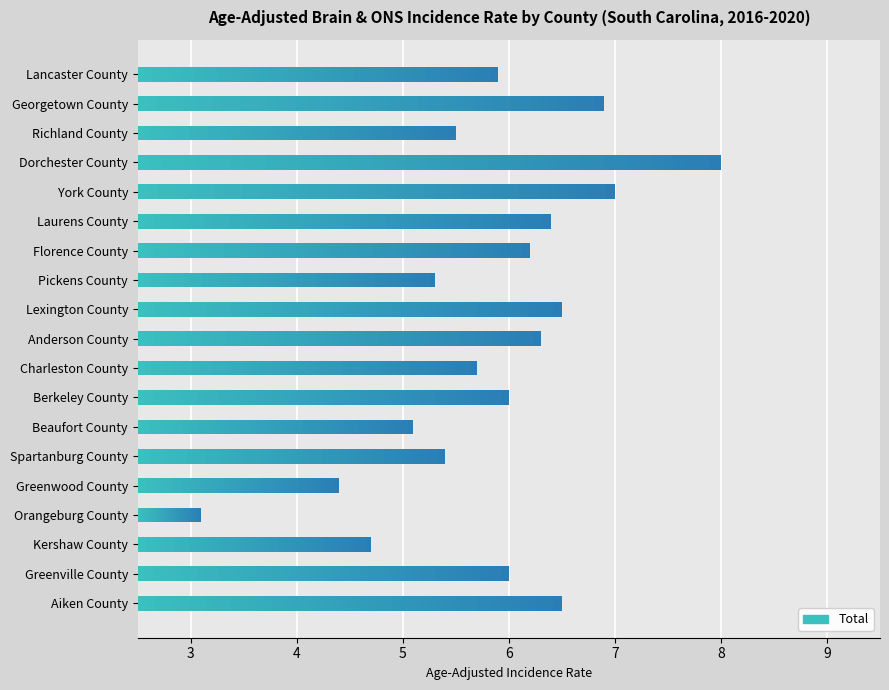

Reading right to left, what are all the values shown in this chart?

5.9	6.9	5.5	8.0	7.0	6.4	6.2	5.3	6.5	6.3	5.7	6.0	5.1	5.4	4.4	3.1	4.7	6.0	6.5